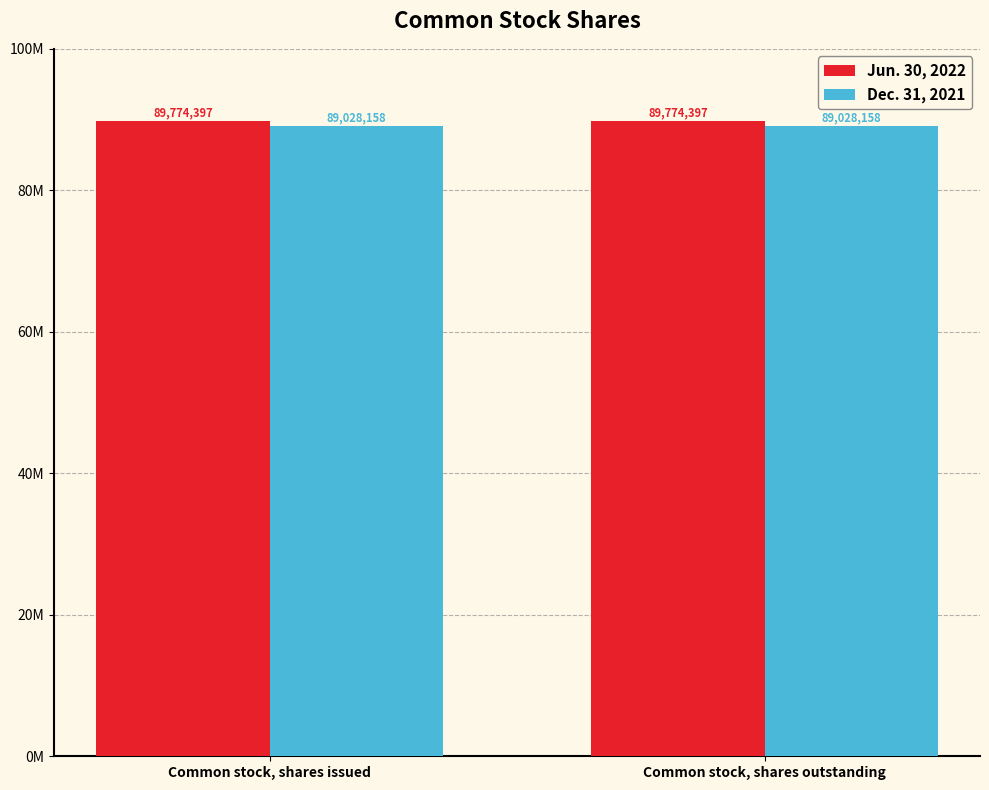

What are all the series names shown in the legend?

Jun. 30, 2022, Dec. 31, 2021